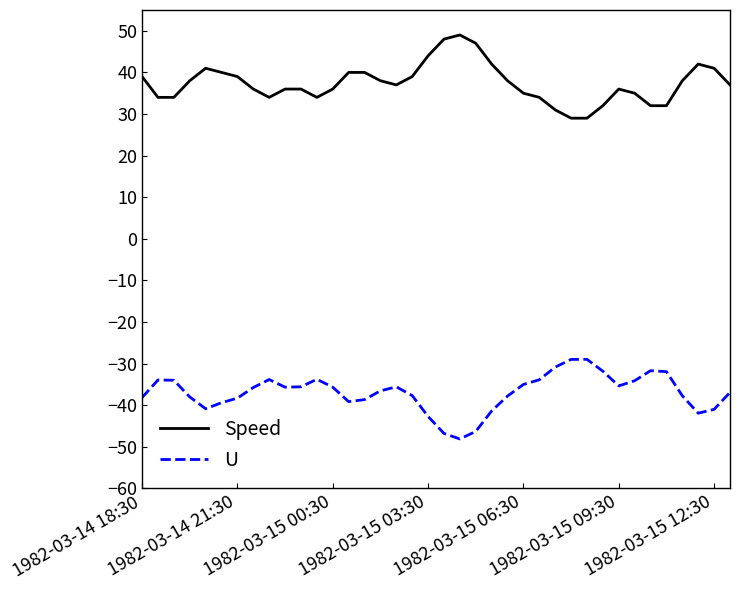

Which series has the largest total across all categories?

Speed